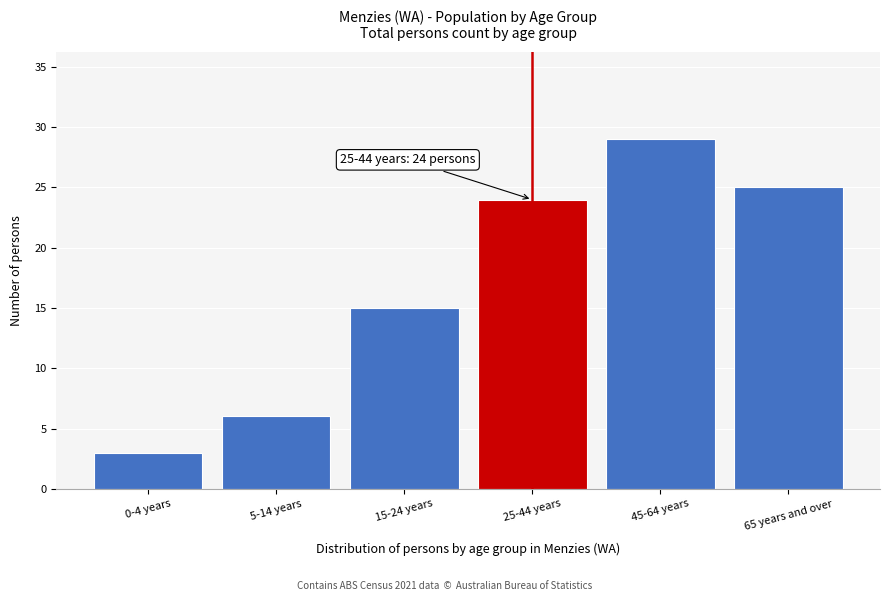

Reading left to right, what are all the values shown in this chart?

3	6	15	24	29	25